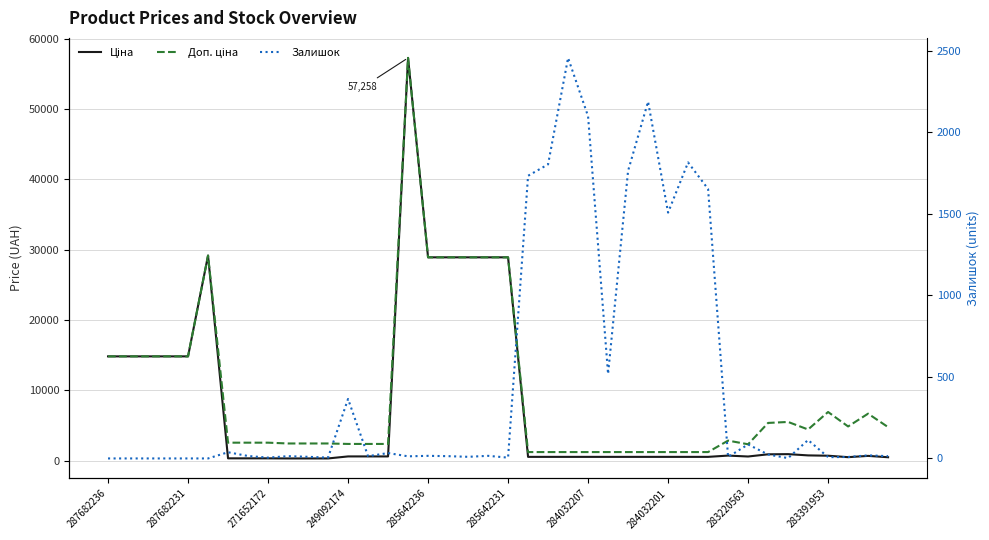

How many positive values does the Залишок series have?

34